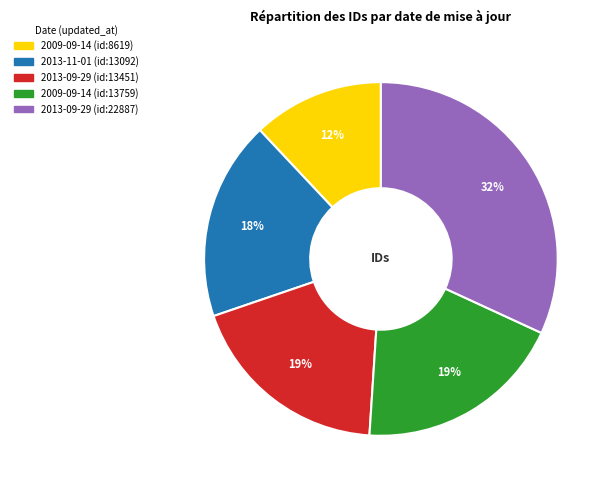

Is there any slice that represents more than half of the pie?

No